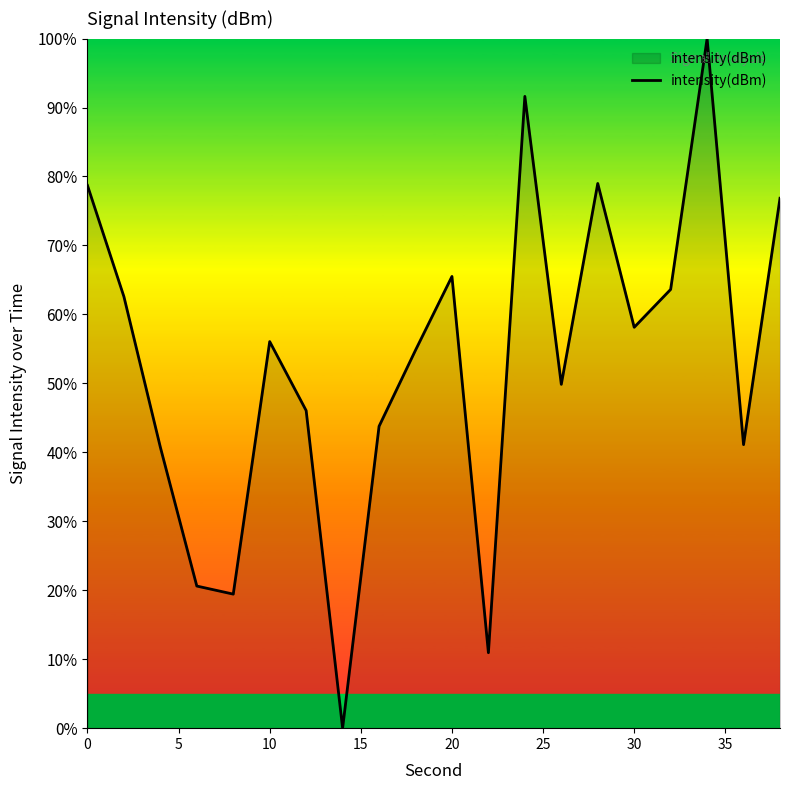

What is the difference between the maximum and minimum values?

100.0